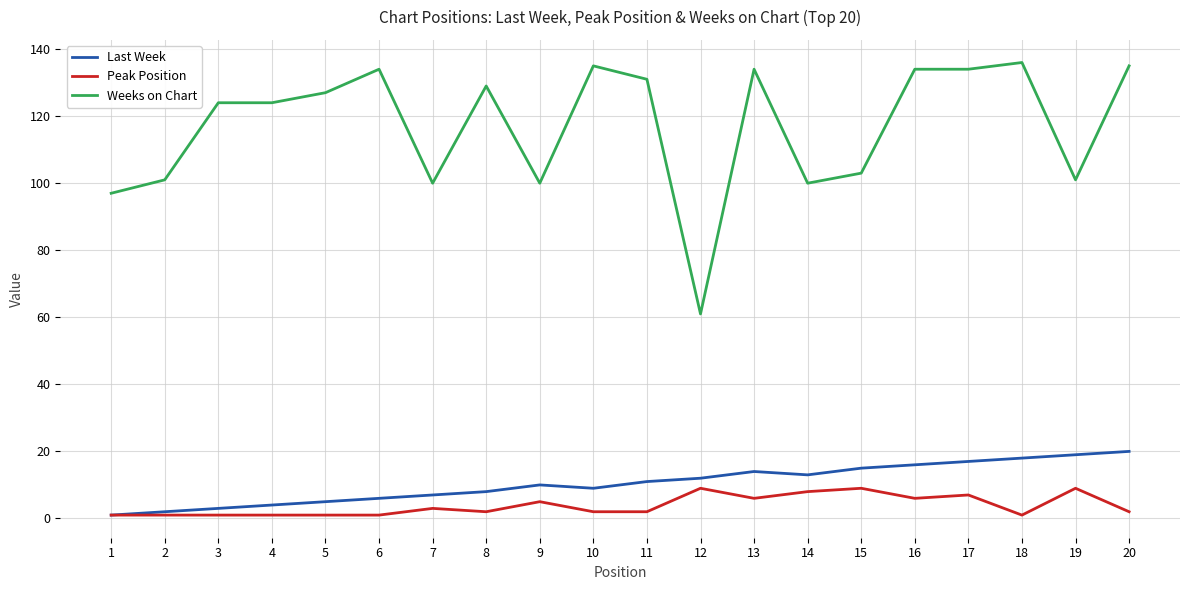

Which series has the largest total across all categories?

Weeks on Chart